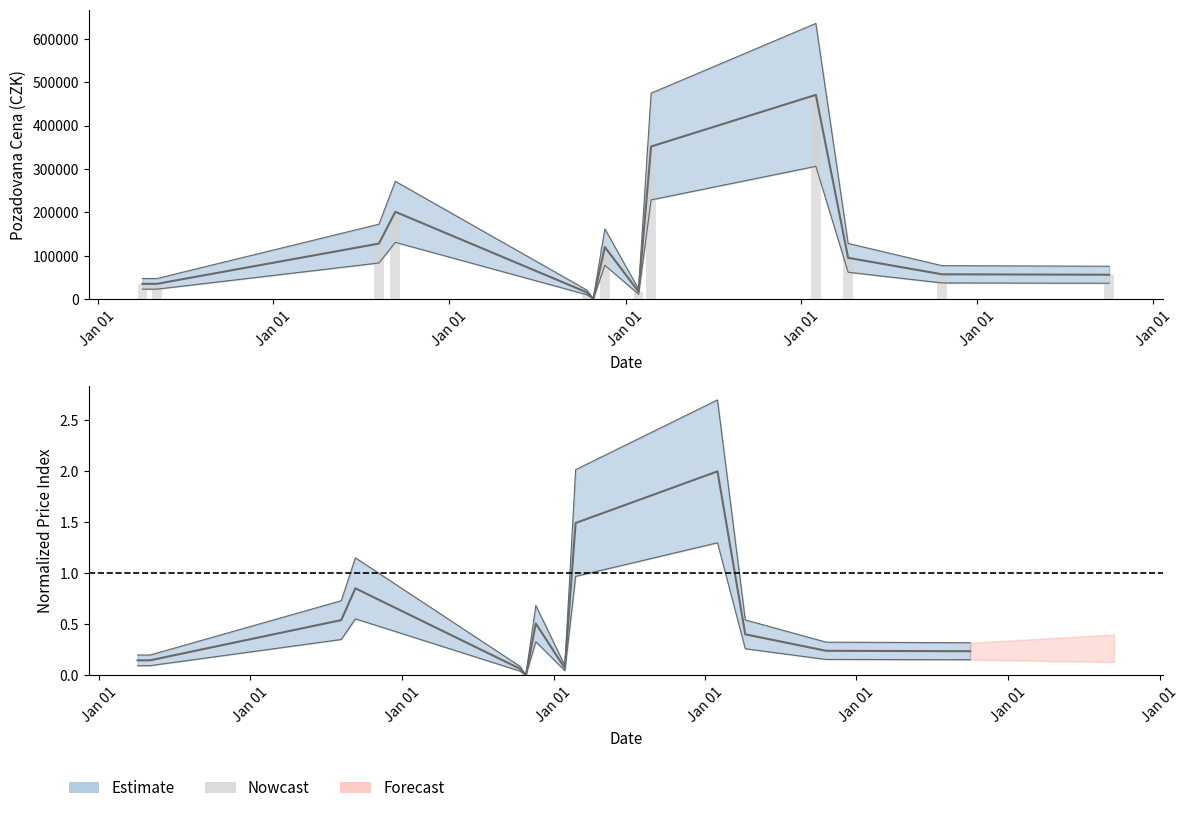

What is the average value?

121753